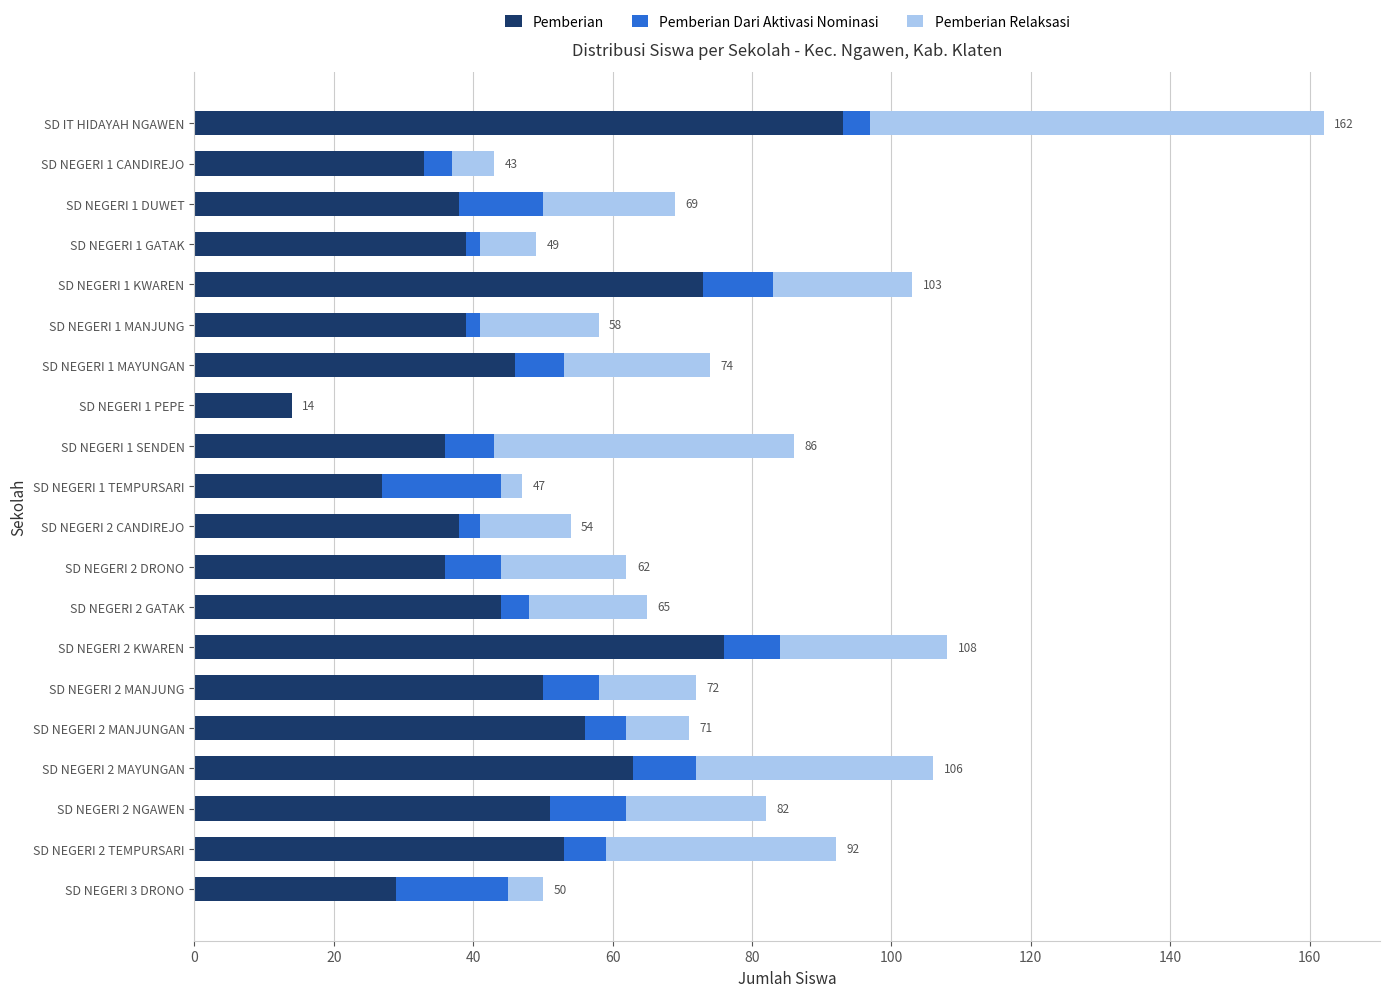

At which category is the sum across all series the highest?

SD IT HIDAYAH NGAWEN